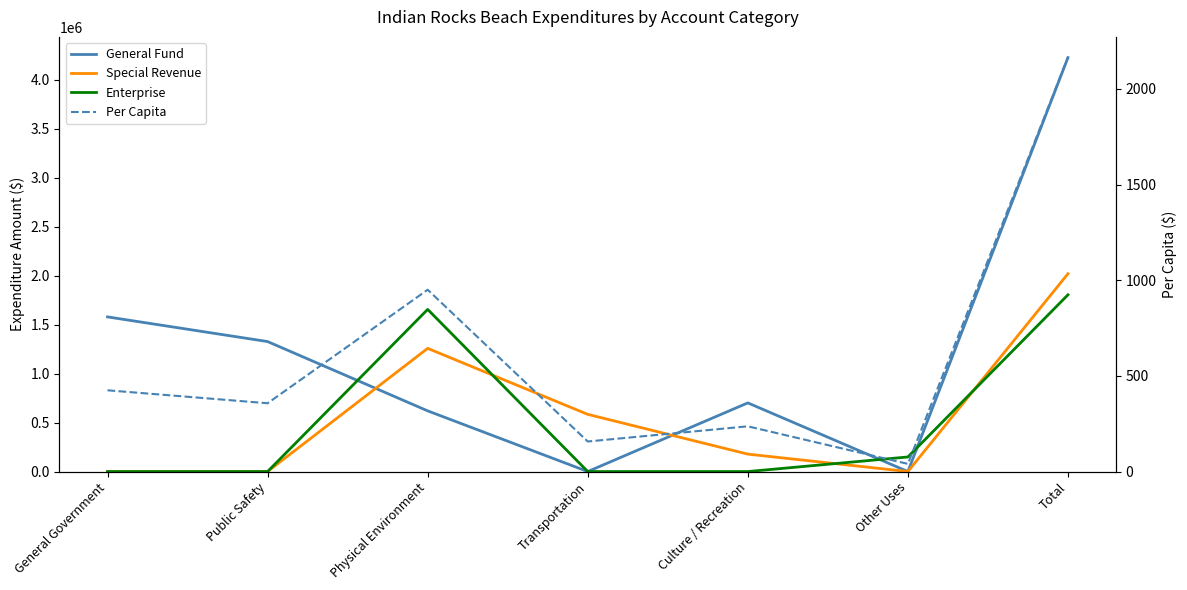

Count the number of data series in this chart.

4